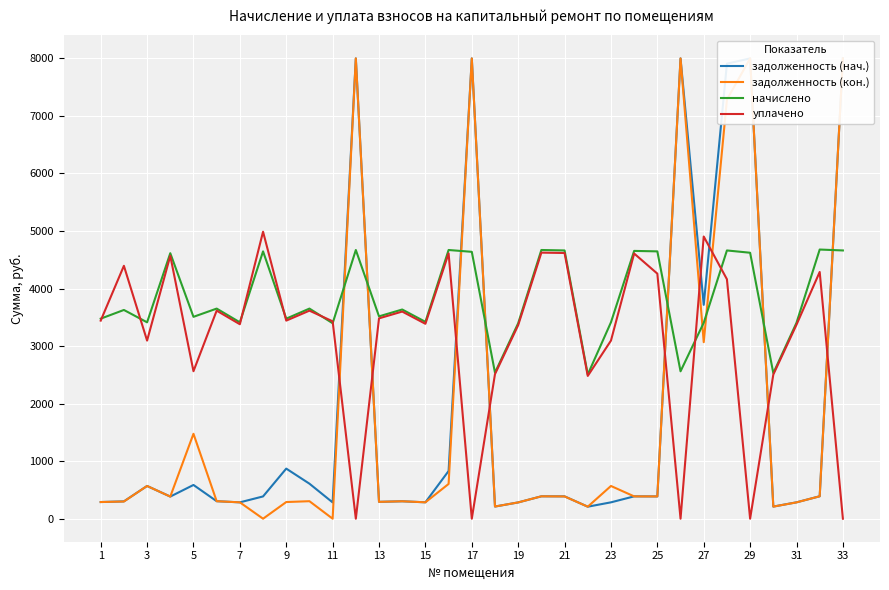

What is the maximum value for начислено?

4678.1